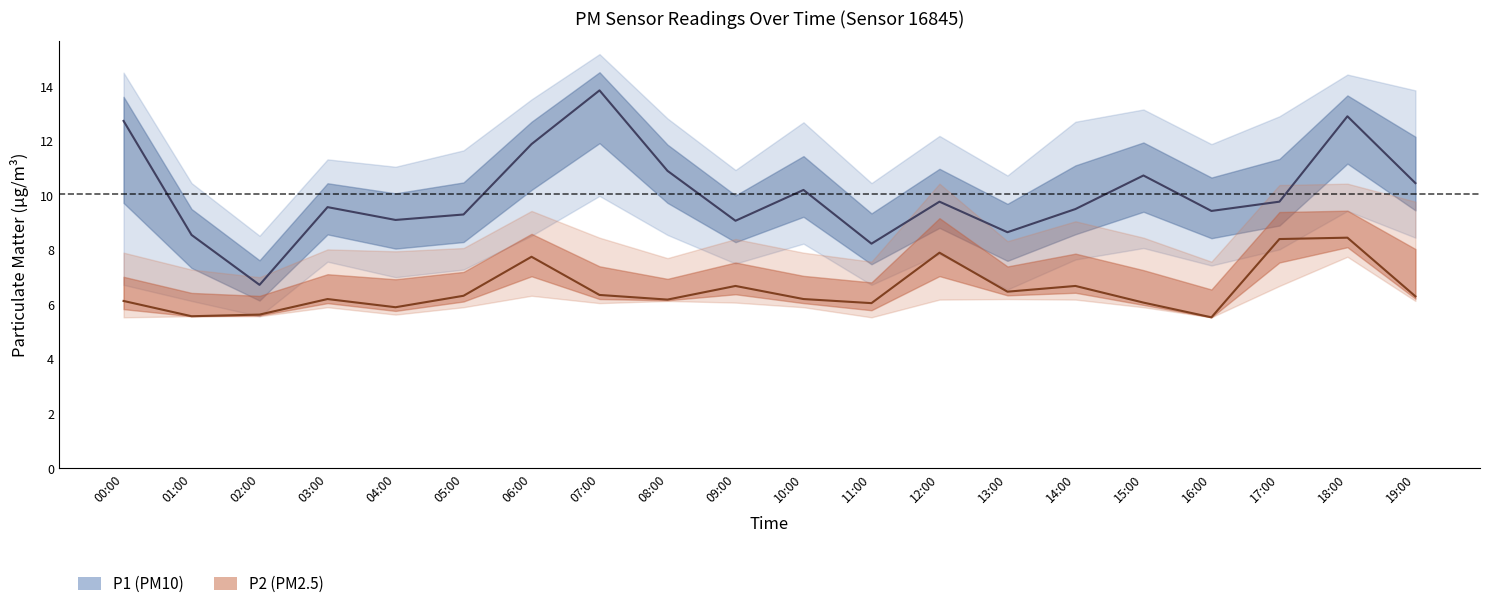

What is the difference between the second highest and minimum values in the P1_lower series?

3.9